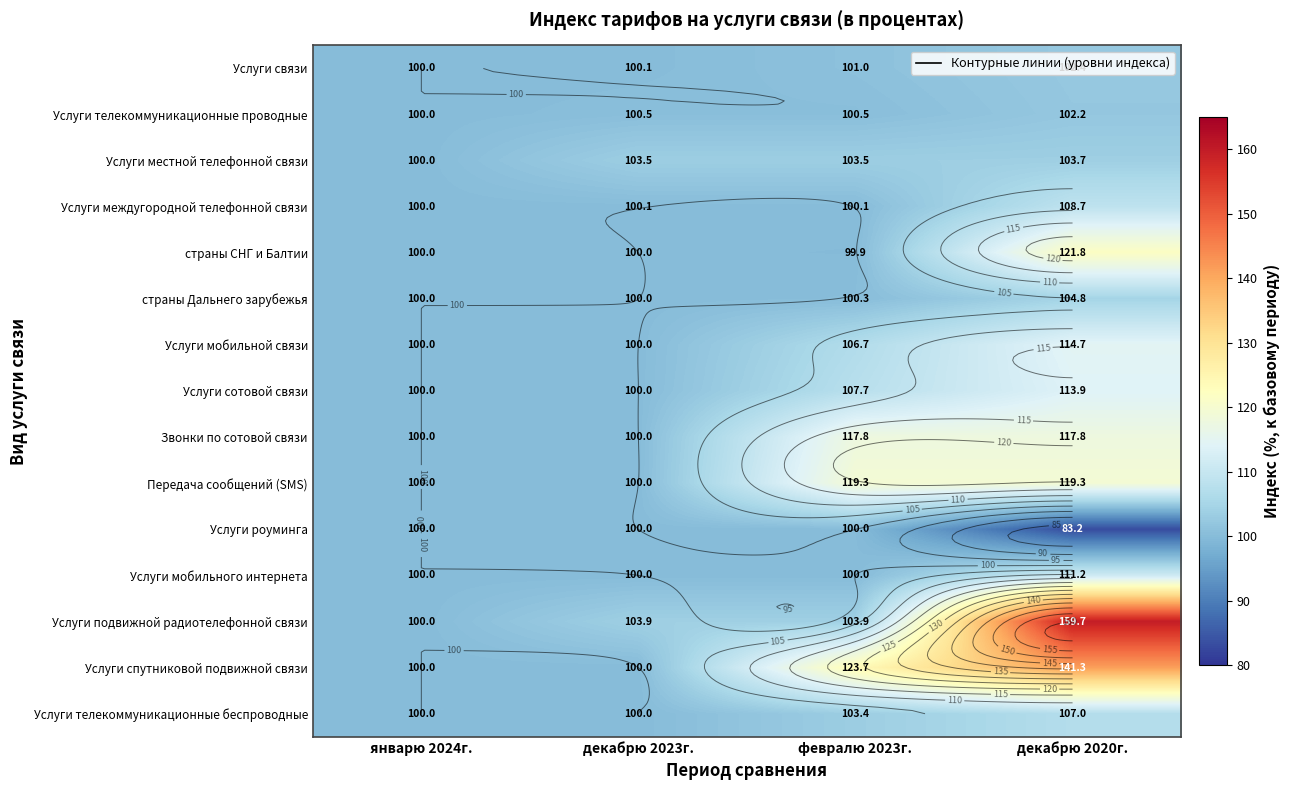

Count the number of data series in this chart.

15